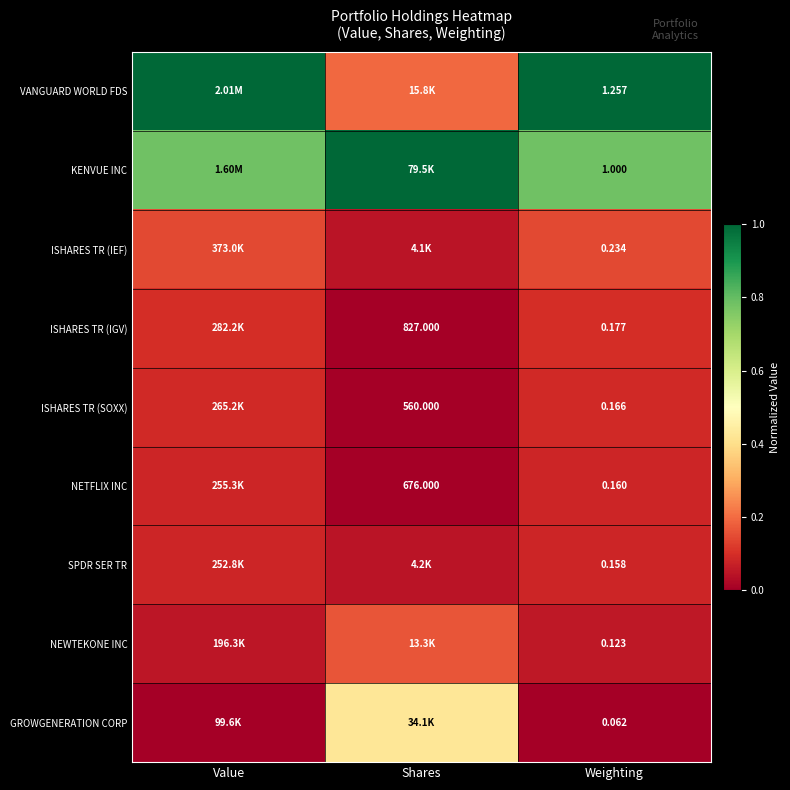

Rank the series at Shares from highest to lowest value.

KENVUE INC, GROWGENERATION CORP, VANGUARD WORLD FDS, NEWTEKONE INC, SPDR SER TR, ISHARES TR (IEF), ISHARES TR (IGV), NETFLIX INC, ISHARES TR (SOXX)